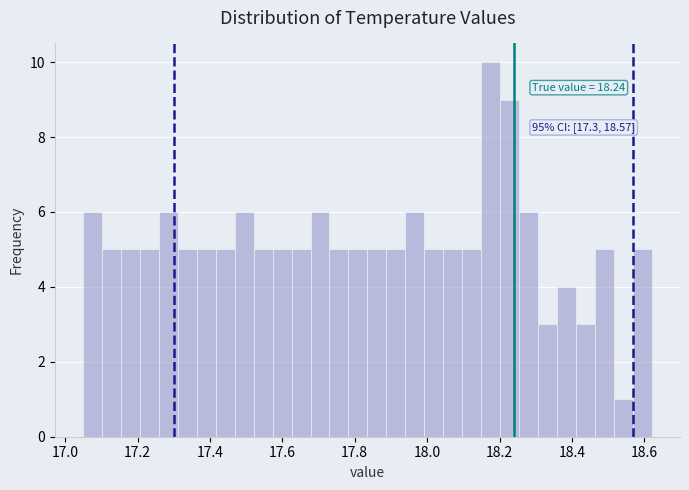

Around what value on the x-axis is the tallest bar? Give the approximate position of its centre, as read against the axis.

18.18